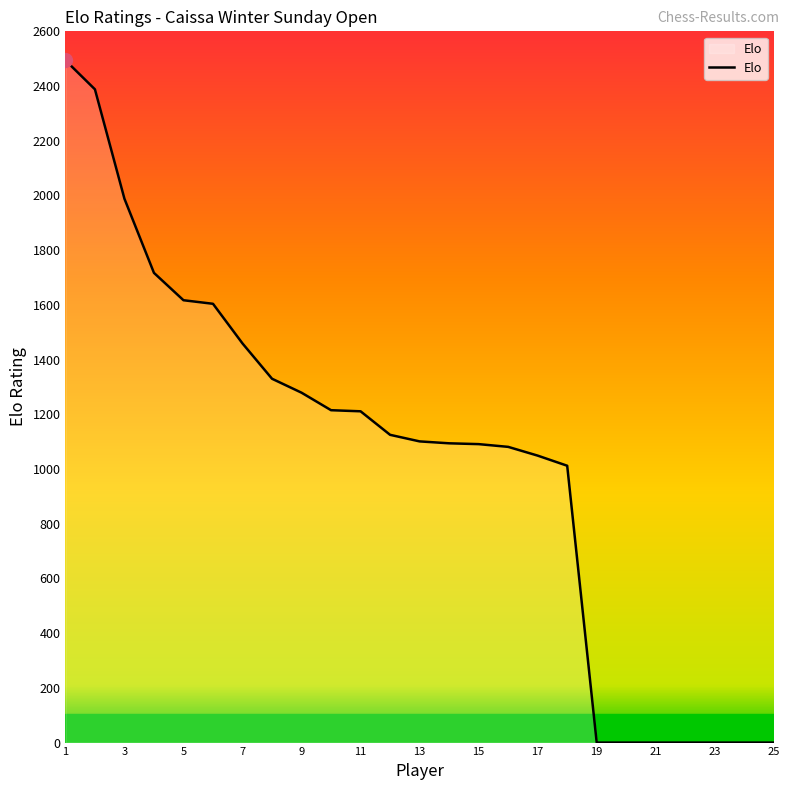

What is the maximum value shown in the chart?

2494